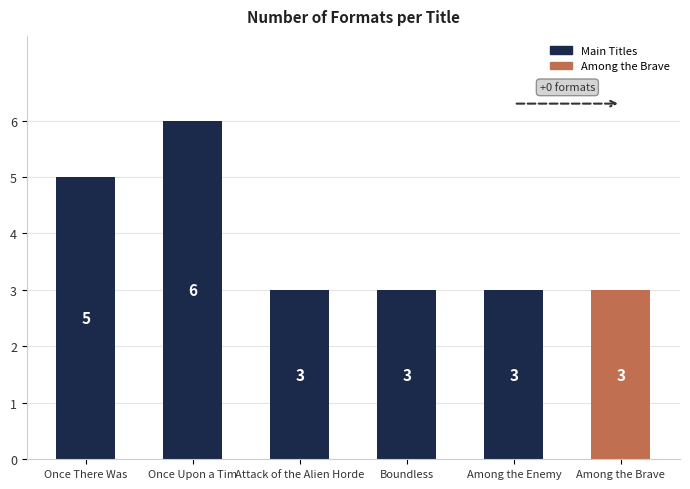

What is the change in value from Once Upon a Tim to Among the Brave?

-3